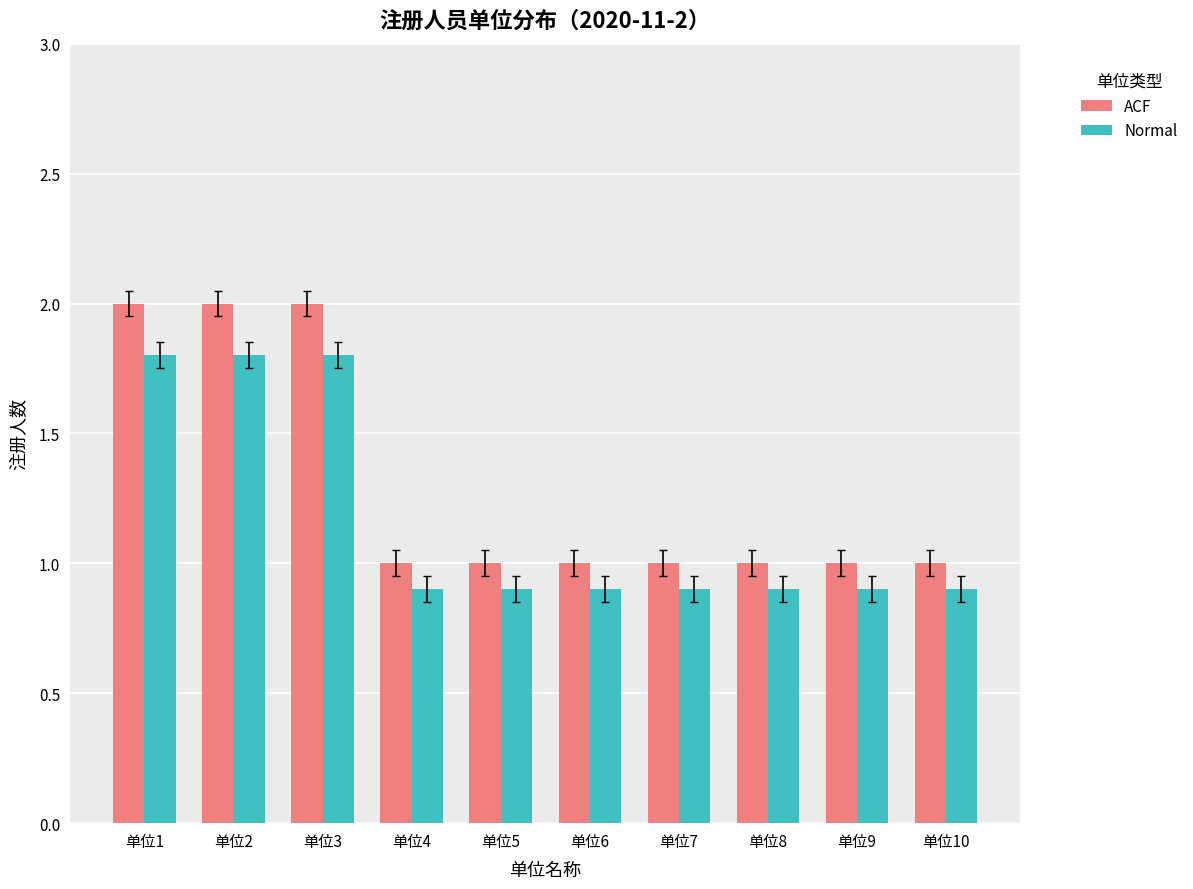

Does the chart contain stacked bars?

No